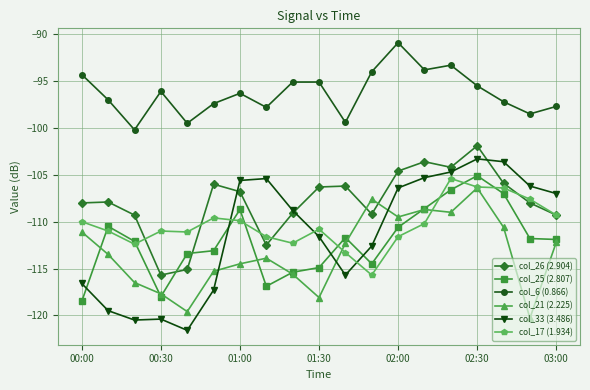

Which series has the largest range (max minus min)?

col_33 (3.486)